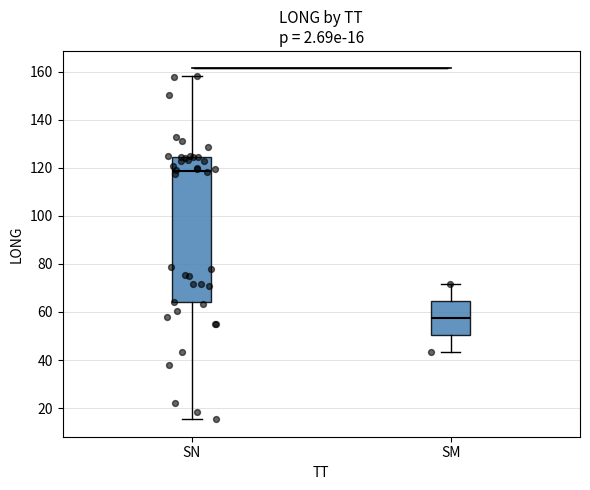

Which box is the tallest, from its lower edge to its upper edge?

SN